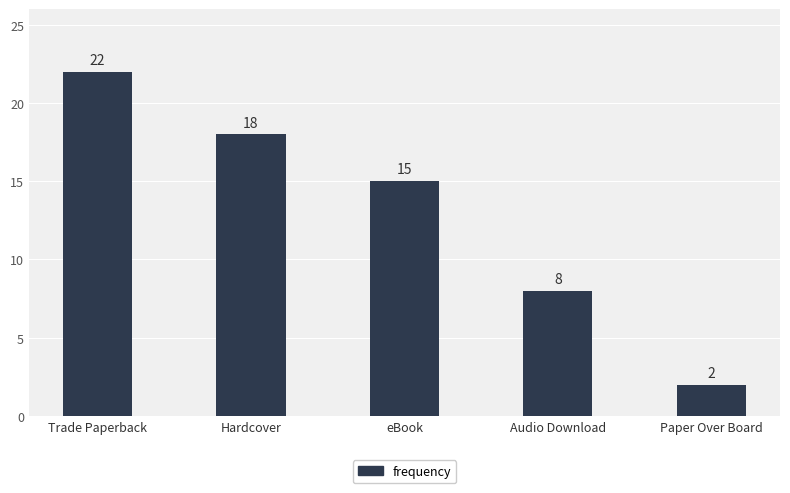

Count the values in the range 8 to 18.

3